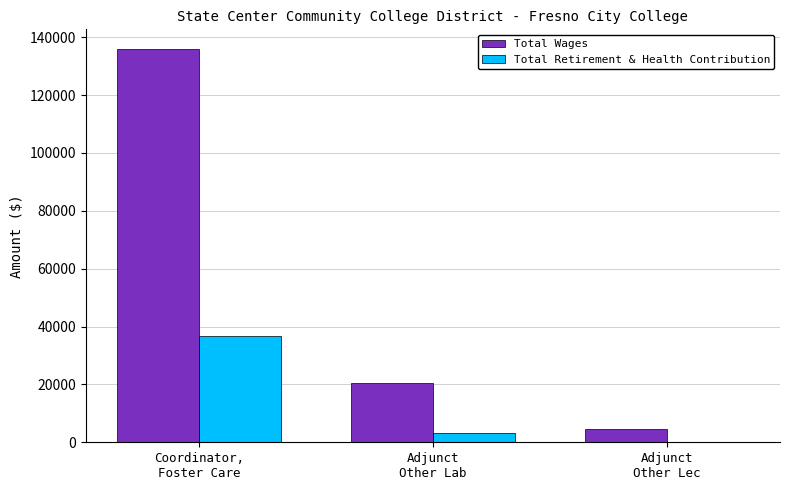

What is the maximum value shown in the chart?

135904